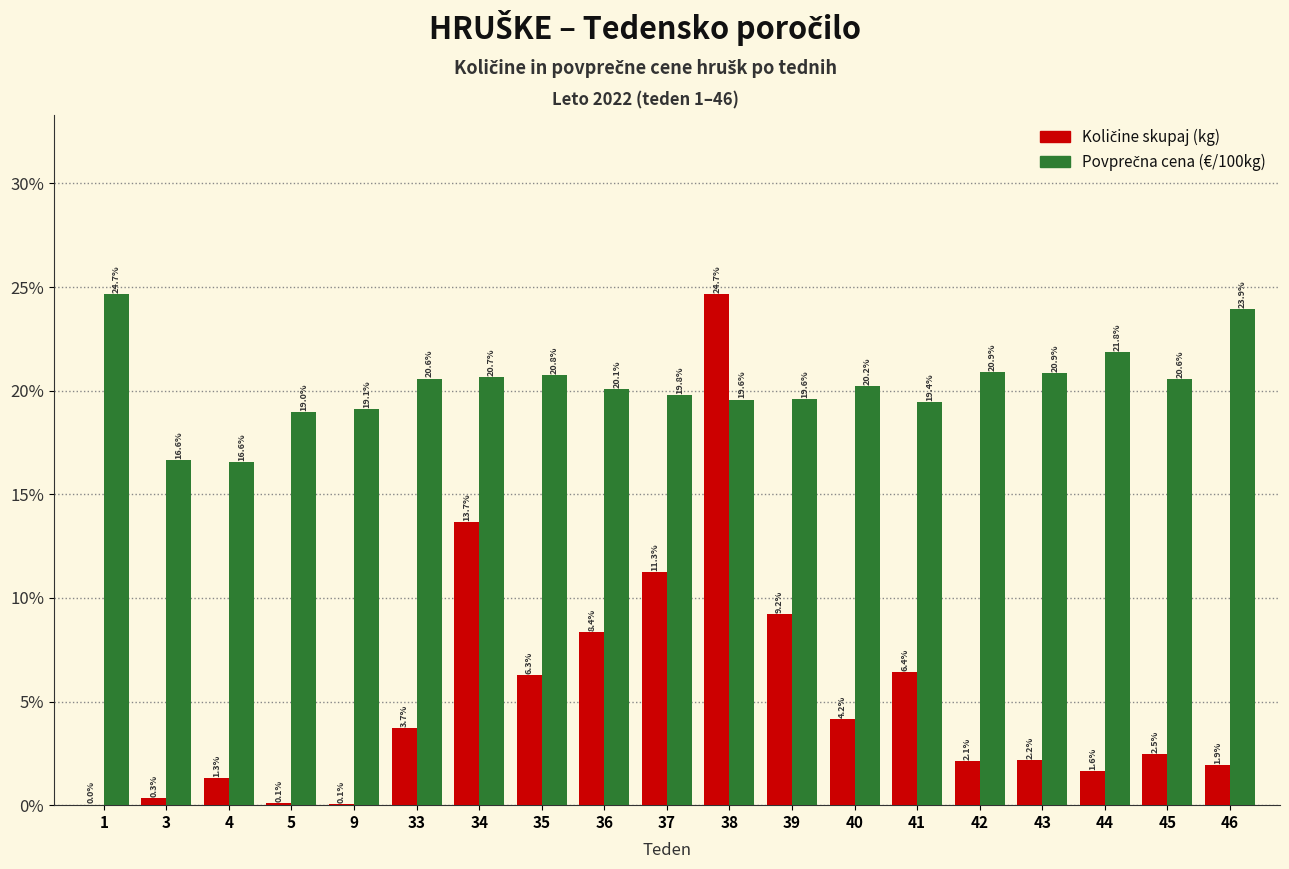

What is the maximum value shown in the chart?

24.7